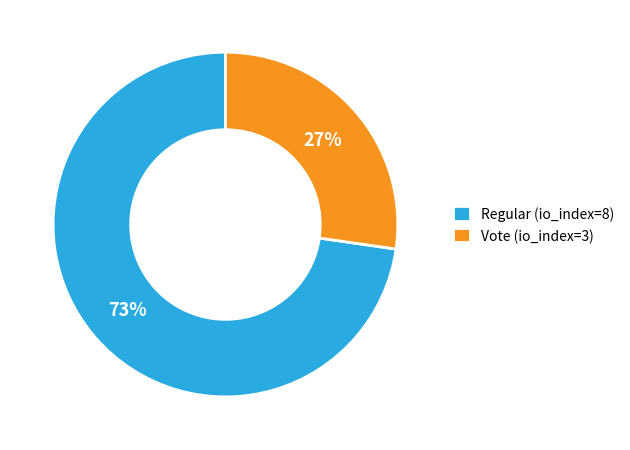

Do Regular (io_index=8) and Vote (io_index=3) together represent more than half of the pie?

Yes